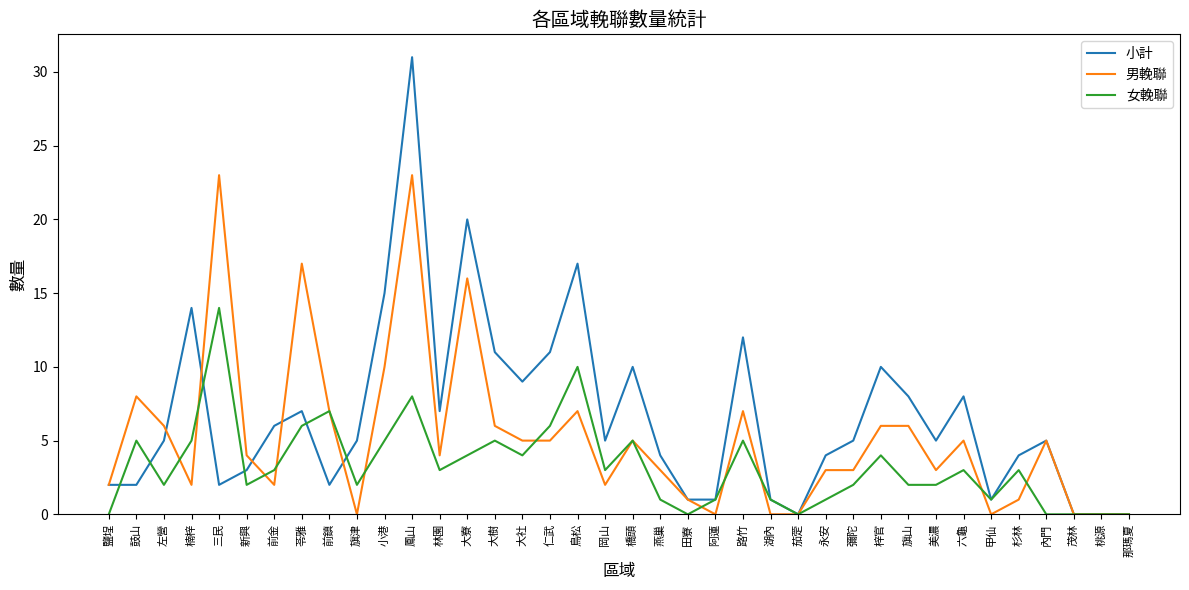

Which series has the largest total across all categories?

小計